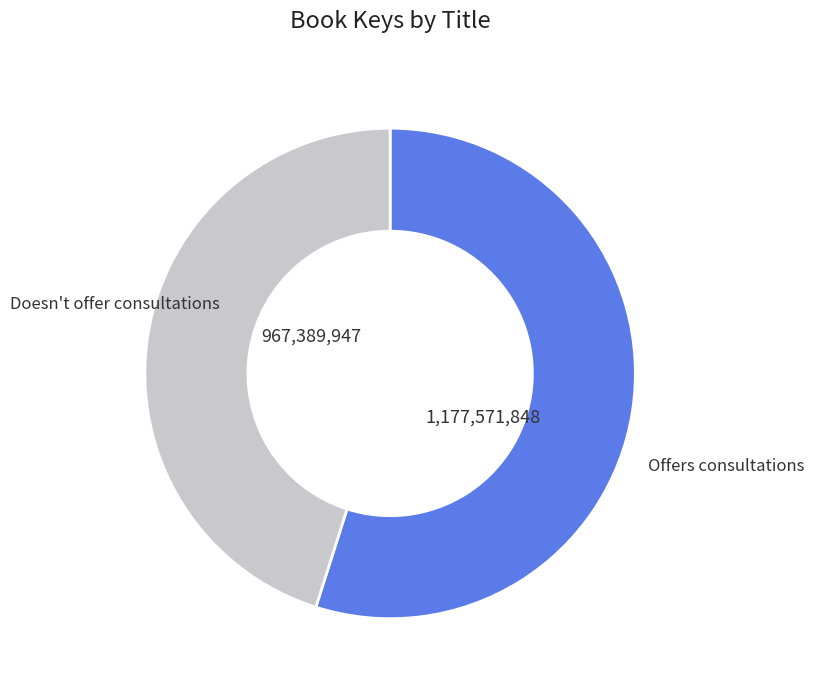

Is there any slice that represents more than half of the pie?

Yes